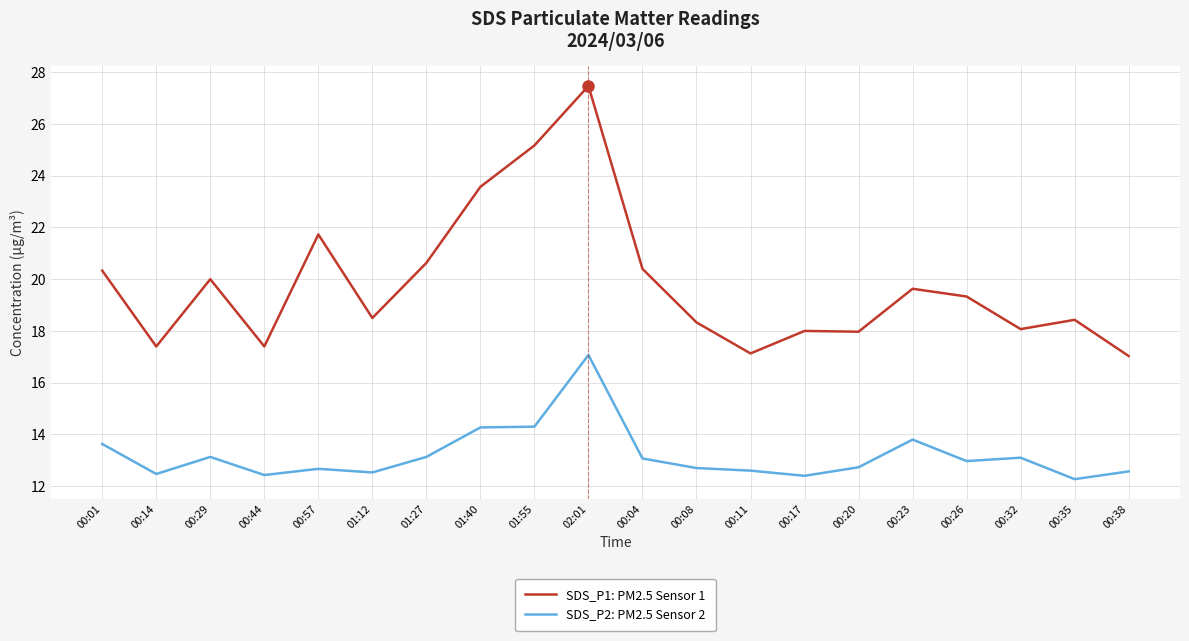

Which series changed the most between 00:44 and 01:12?

SDS_P1: PM2.5 Sensor 1